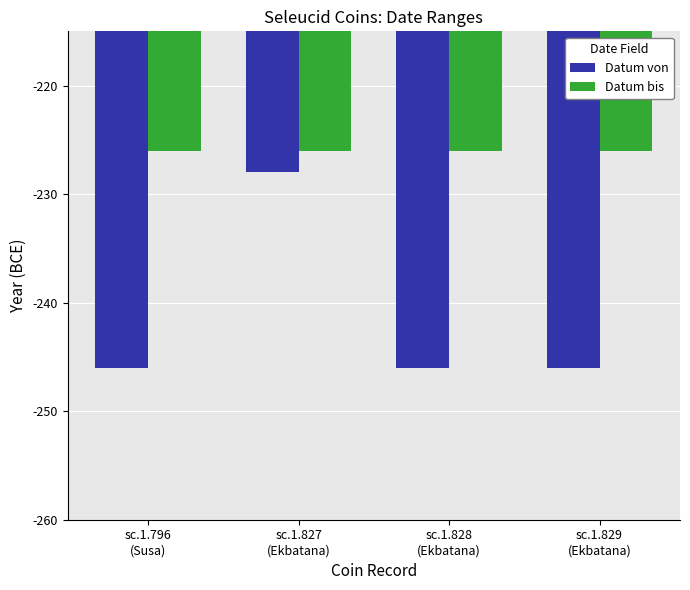

What position from the left is sc.1.796
(Susa)?

1